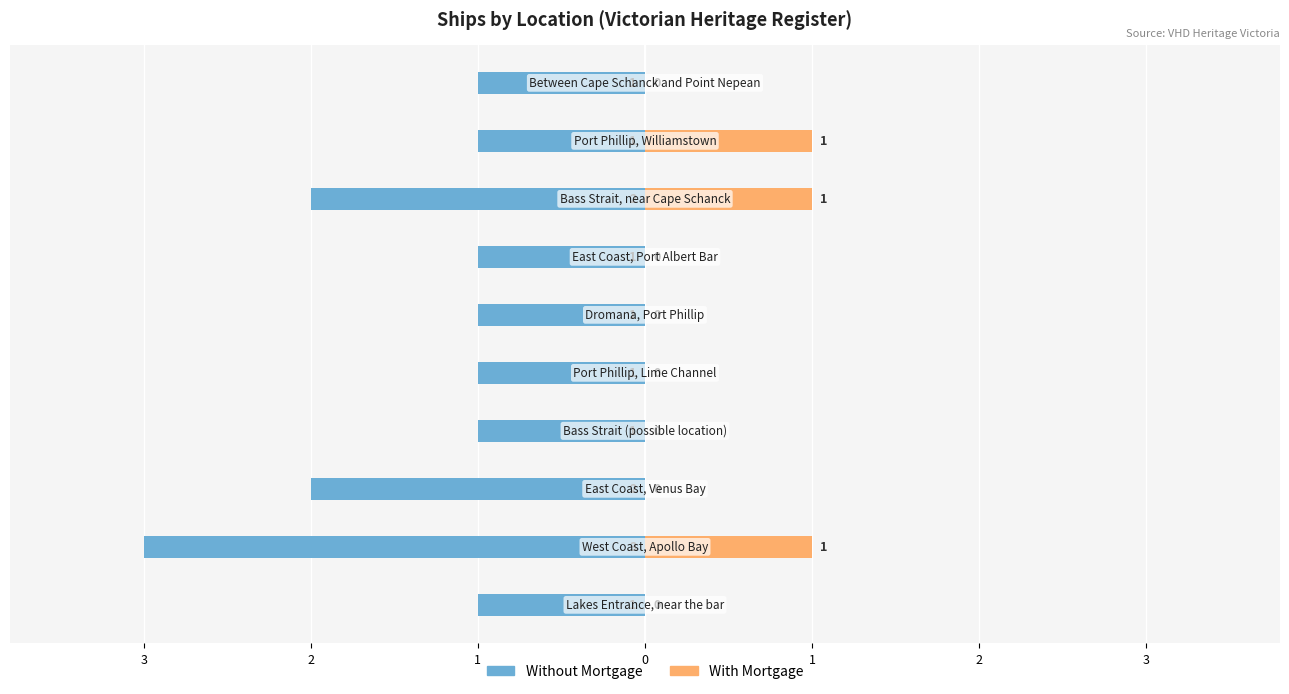

What is the spread (max minus min) of values at 4?

1